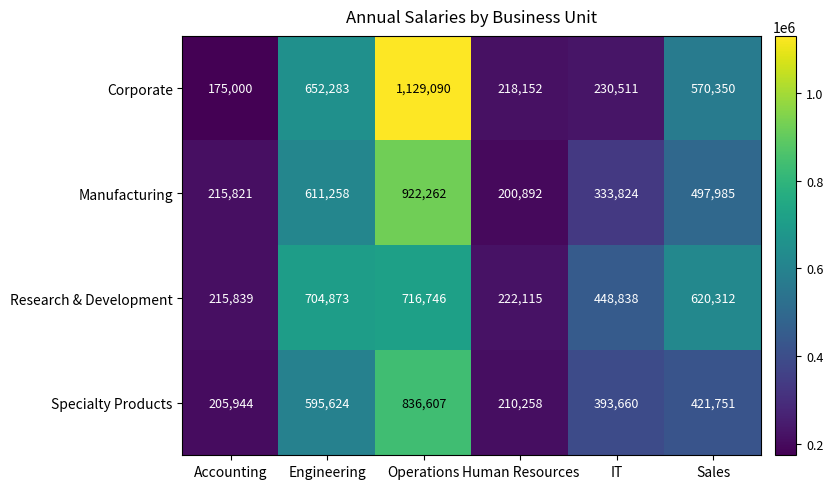

What is the smallest value displayed?

175000